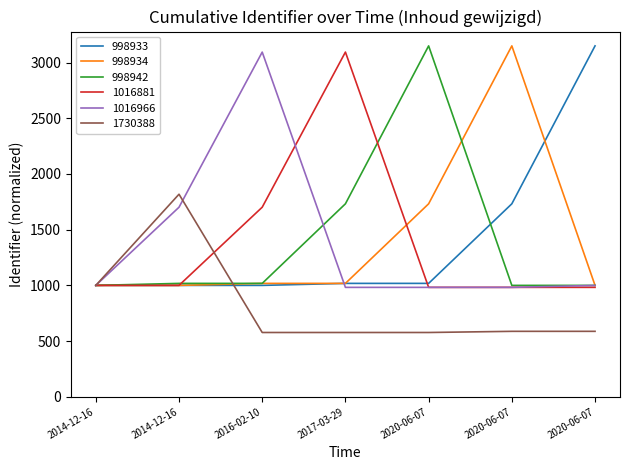

Does the chart have visible grid lines?

No